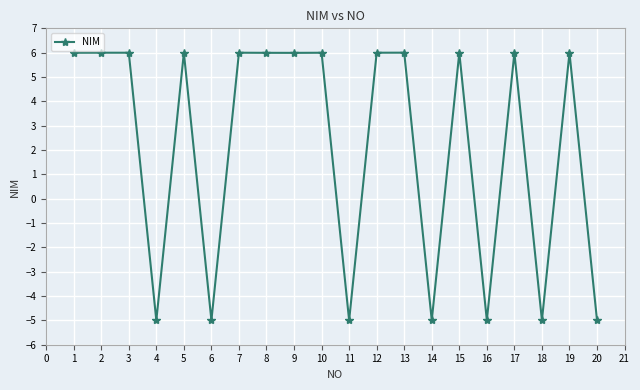

How many interior local peaks (higher than both neighbors) does the data have?

8